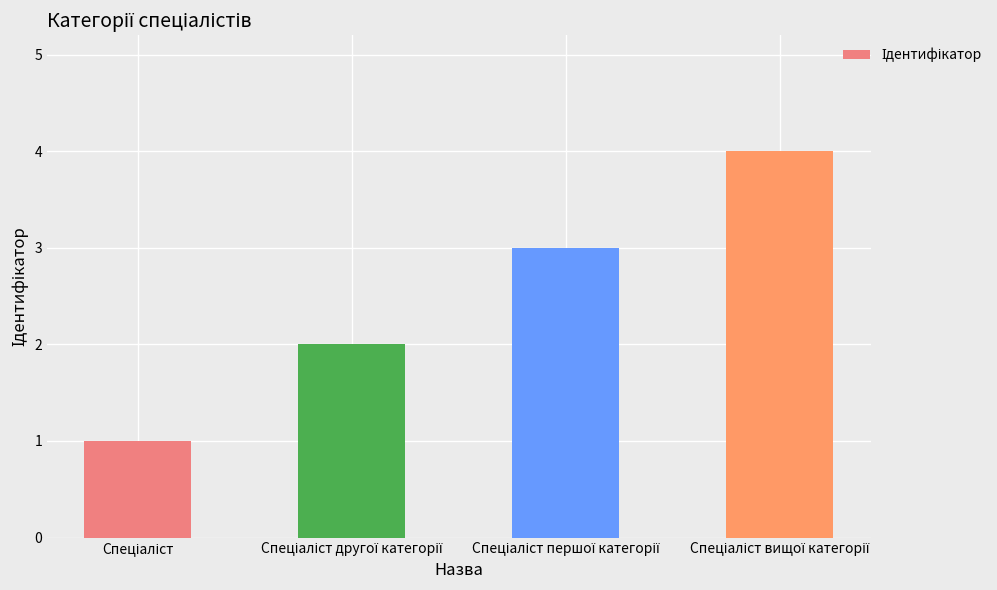

What is the greatest value displayed?

4